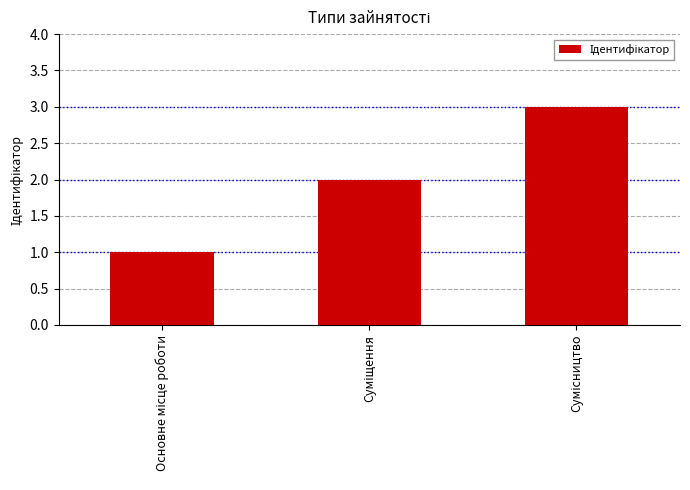

What is the sum of all values?

6